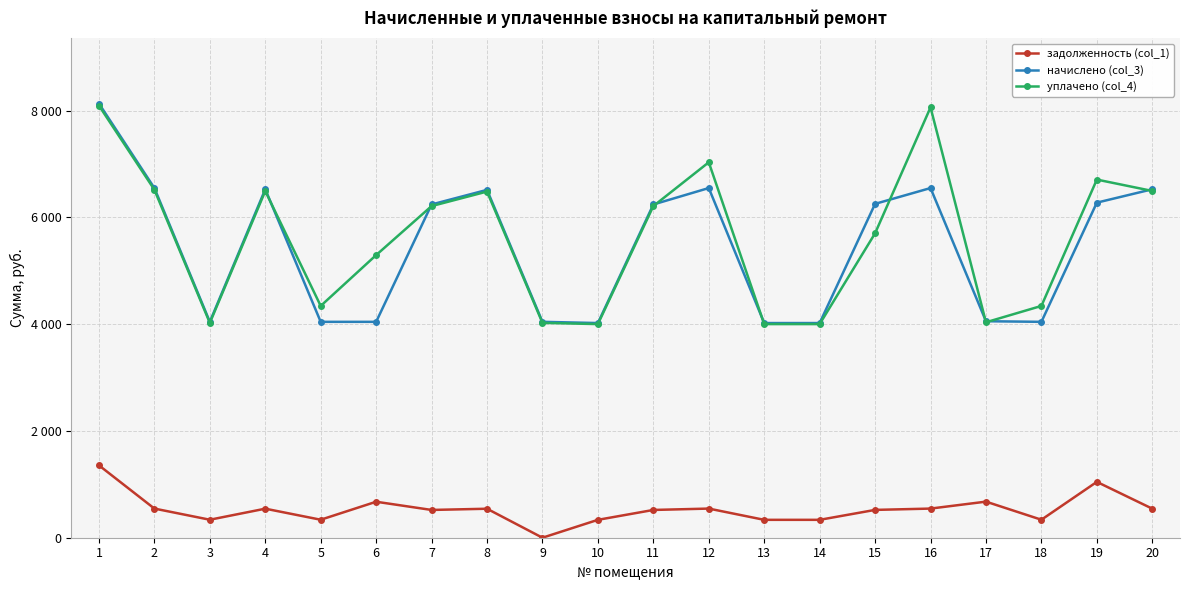

What is the value of the задолженность (col_1) point at the 4th from the left?

543.8